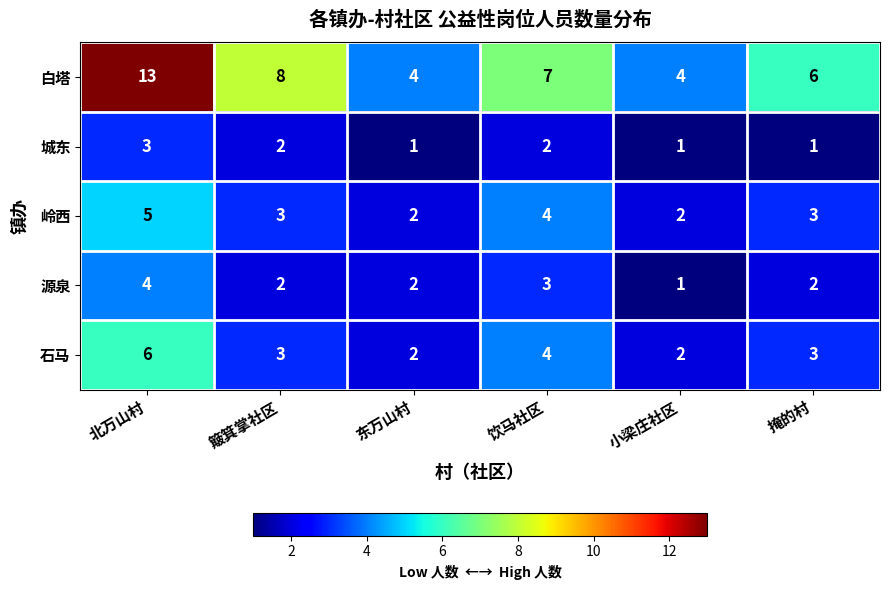

Where is 白塔 nearest to the value 8?

簸箕掌社区